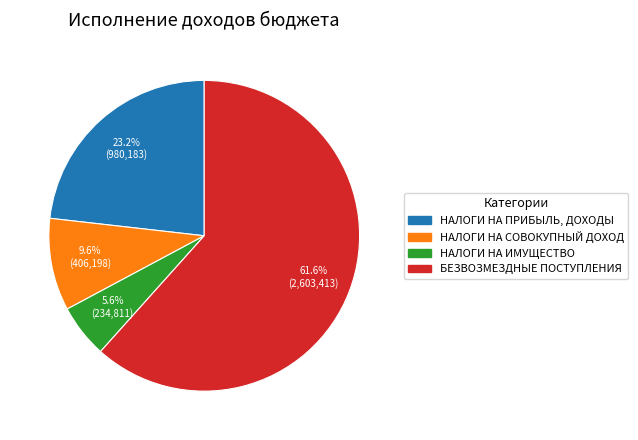

Is there any slice that represents more than half of the pie?

Yes